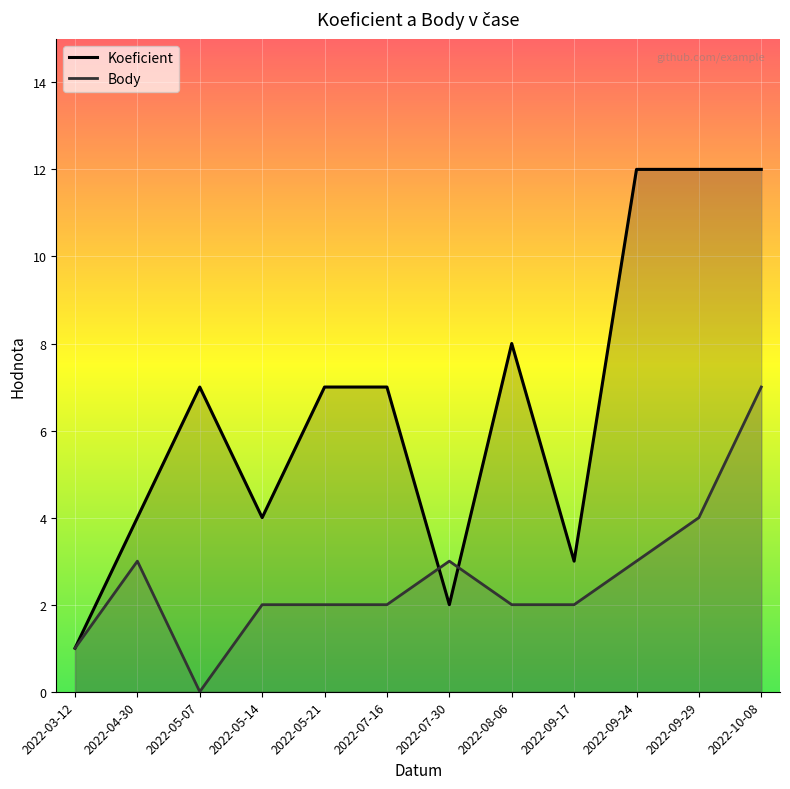

List the series in order of their overall mean, highest first.

Koeficient, Body